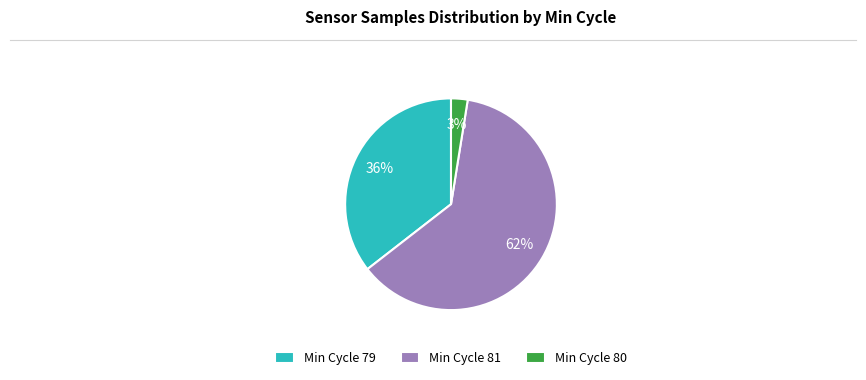

What percentage is the Min Cycle 79 slice, to the nearest percent?

36%